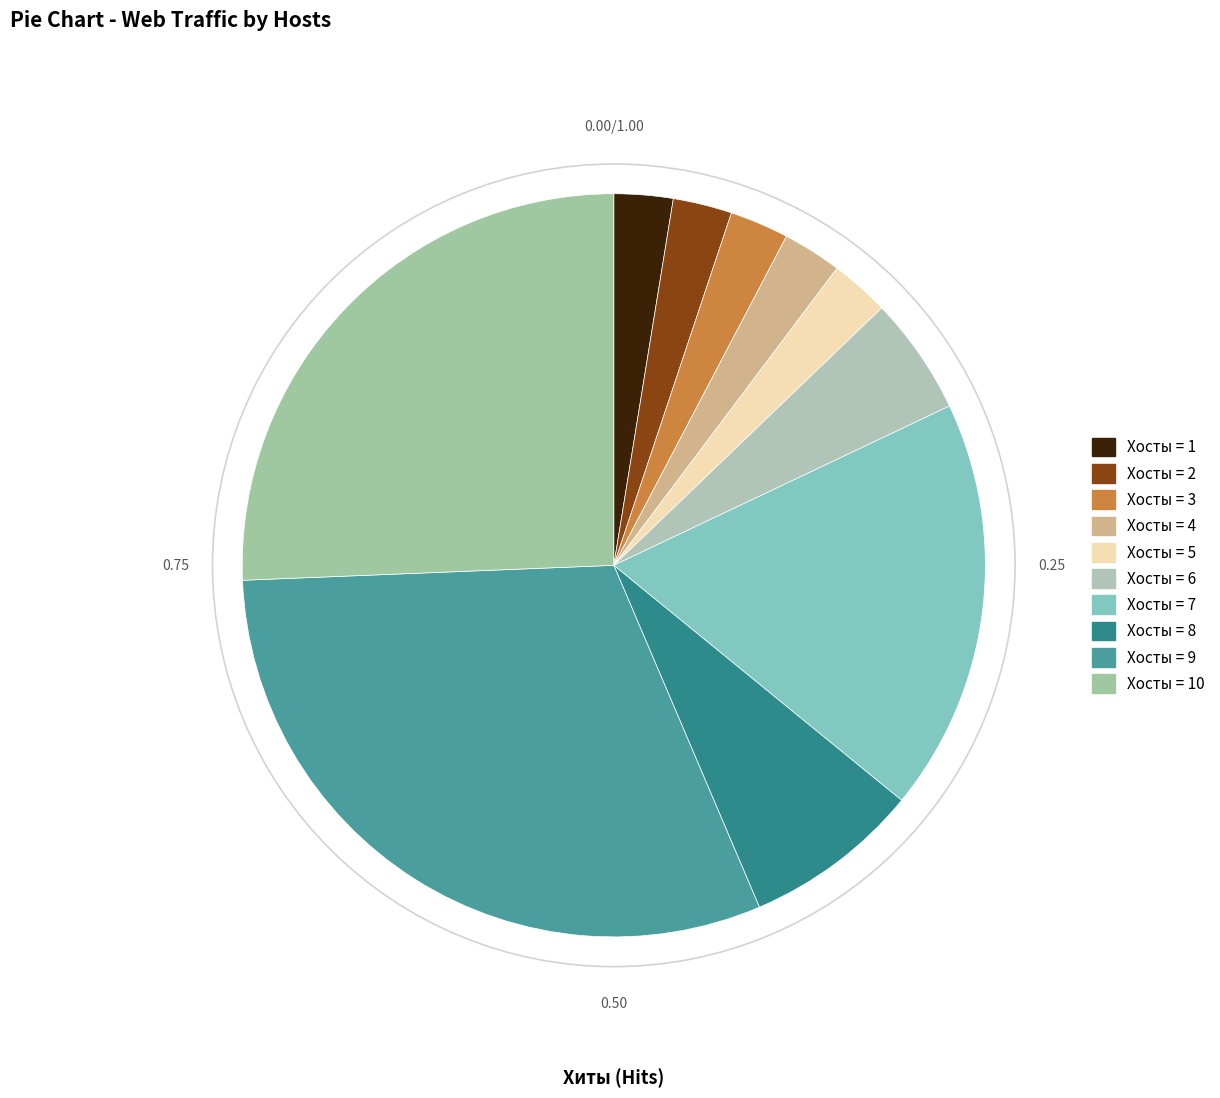

What is the smallest slice in the pie chart?

1